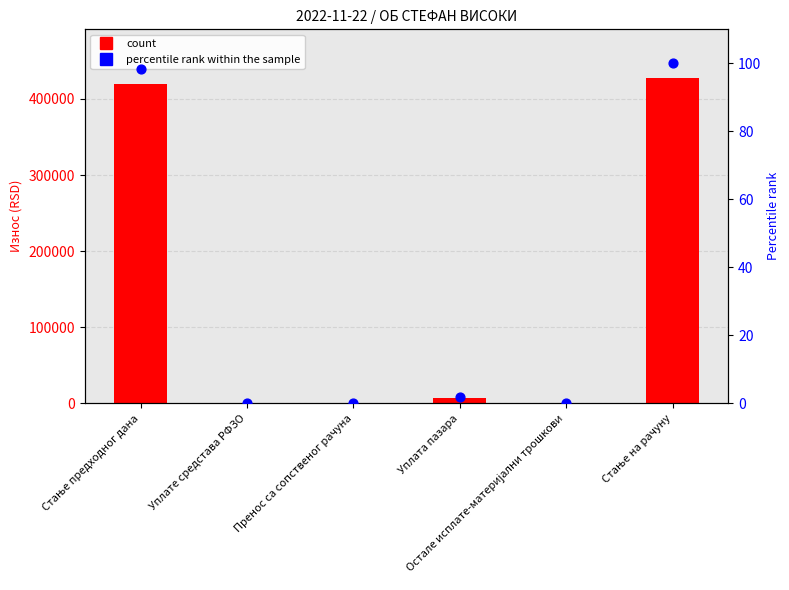

Is the value of count at Пренос са сопственог рачуна greater than the value of percentile rank within the sample at Пренос са сопственог рачуна?

No